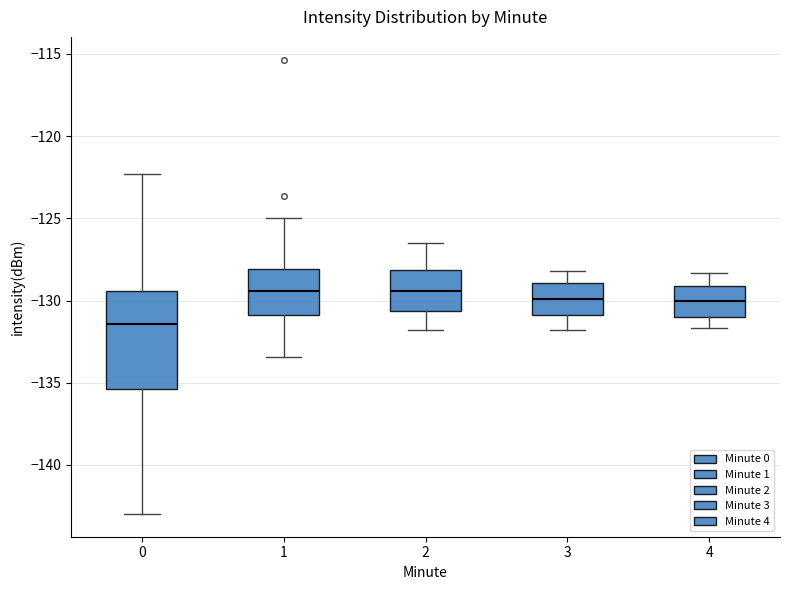

Which box has the lowest median line?

0